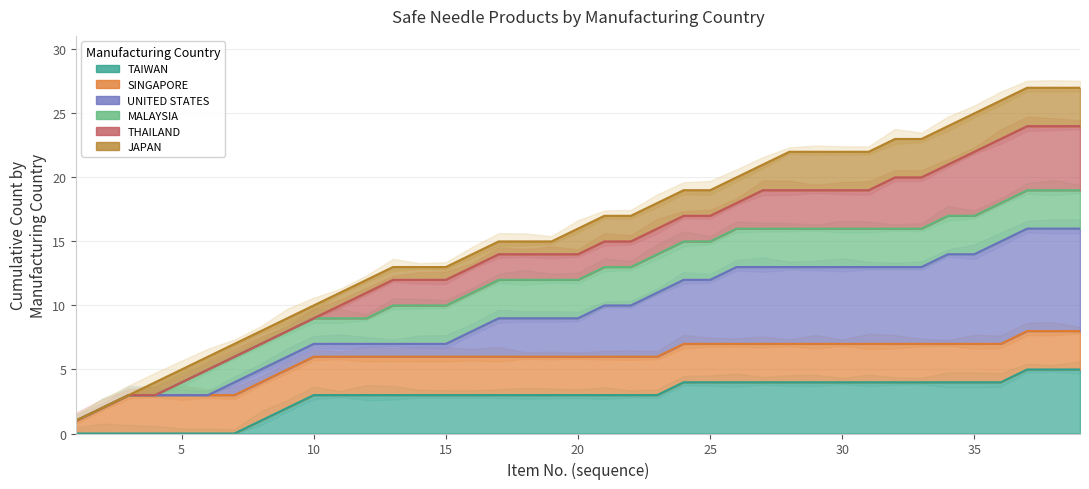

What is the average value of the TAIWAN series?

3